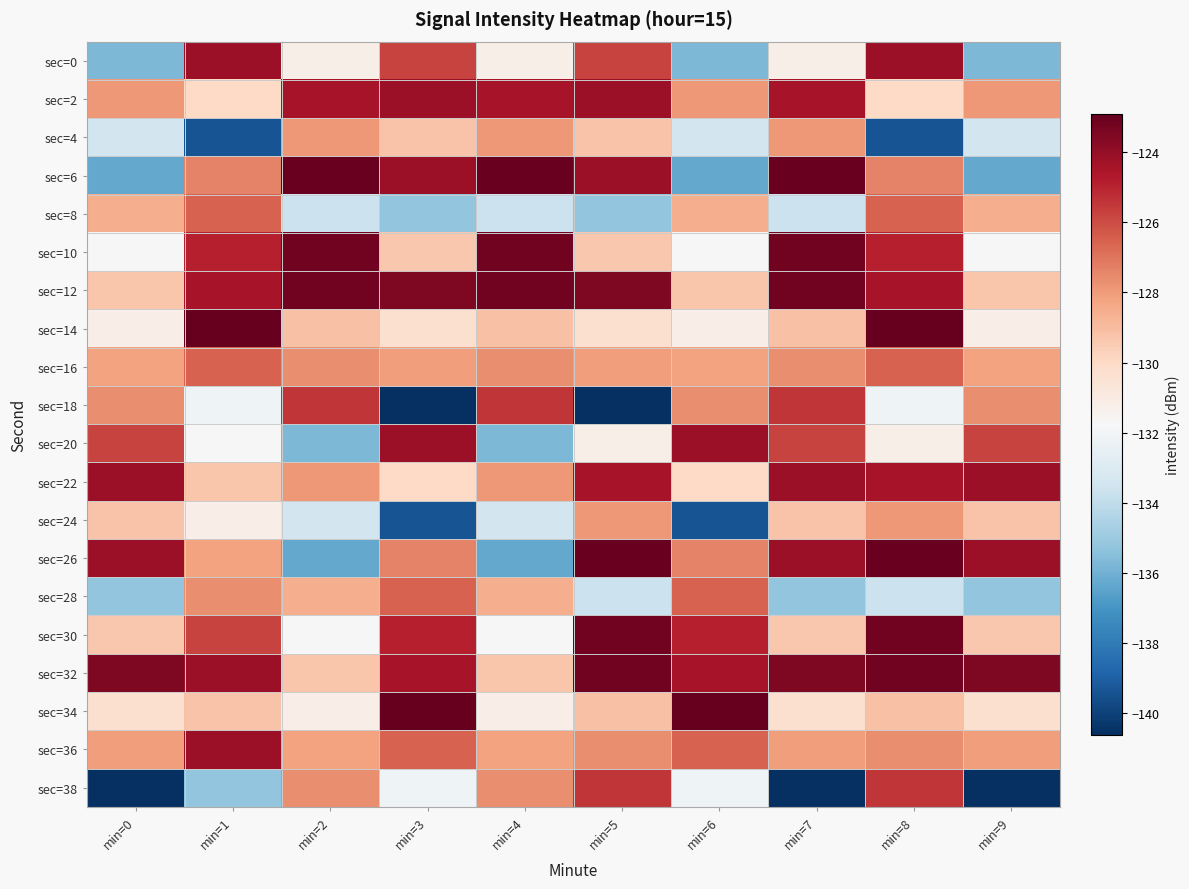

Between min=1 and min=5, which is larger?

min=1